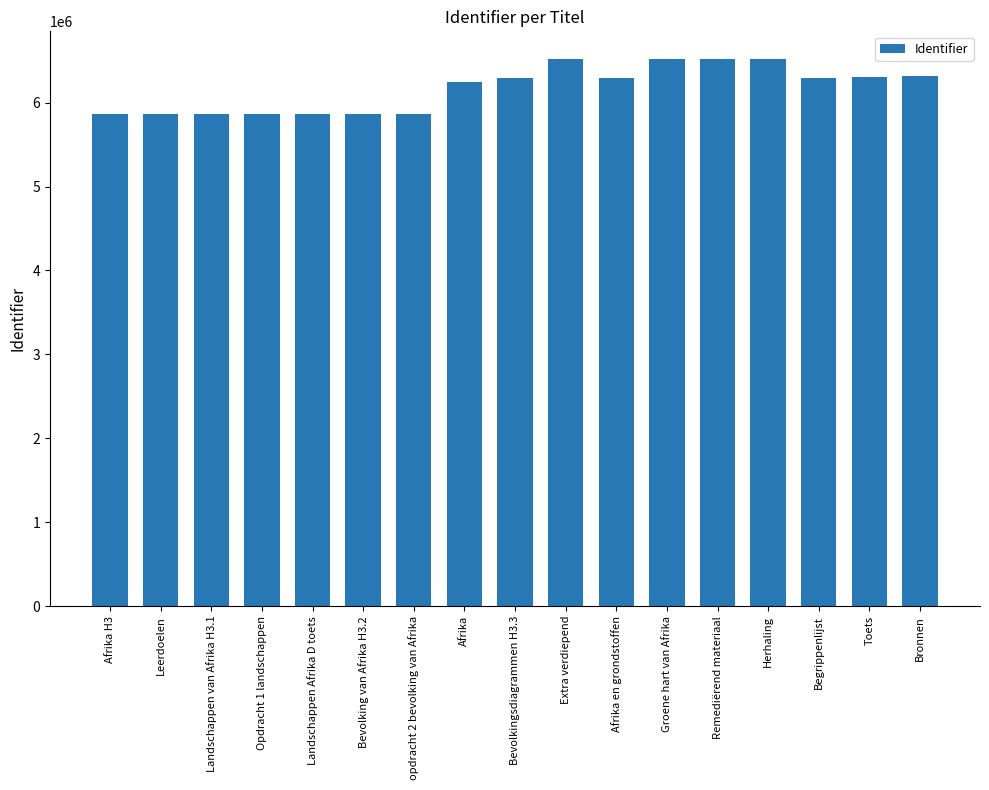

How many data points are less than 6295111?

8